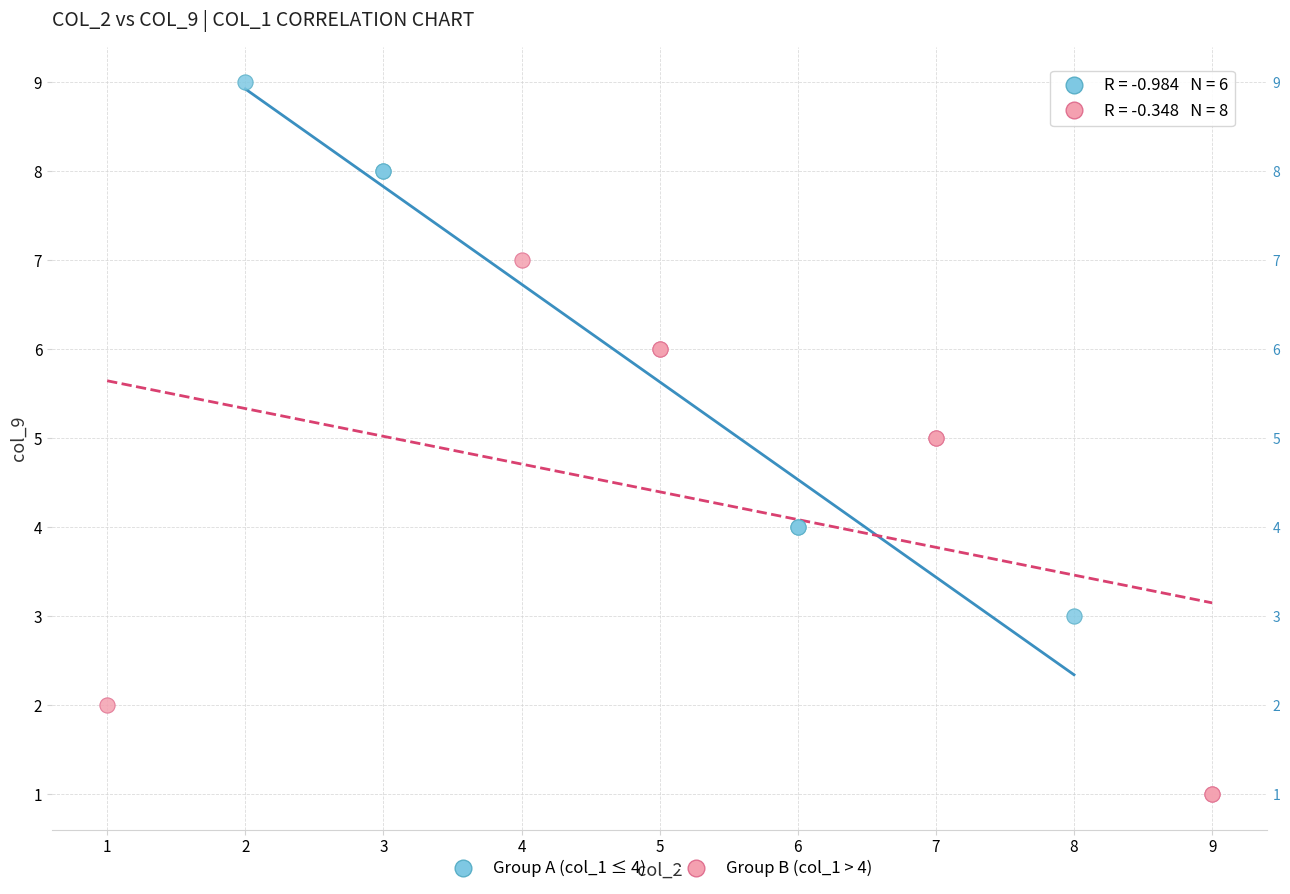

Which series reaches the maximum Y coordinate?

Group A (col_1 ≤ 4)